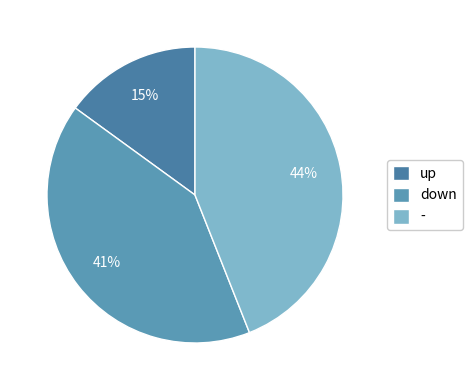

Rank the categories by value from highest to lowest.

-, down, up